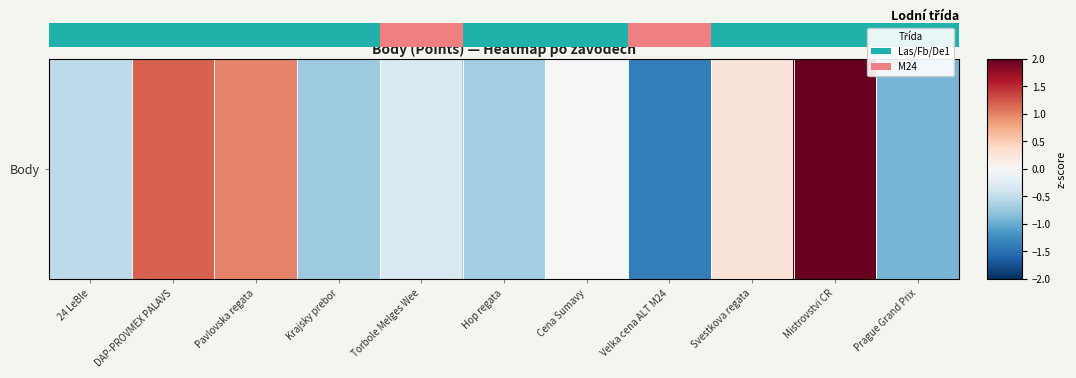

The value at Krajsky prebor is -0.3. True or false?

False